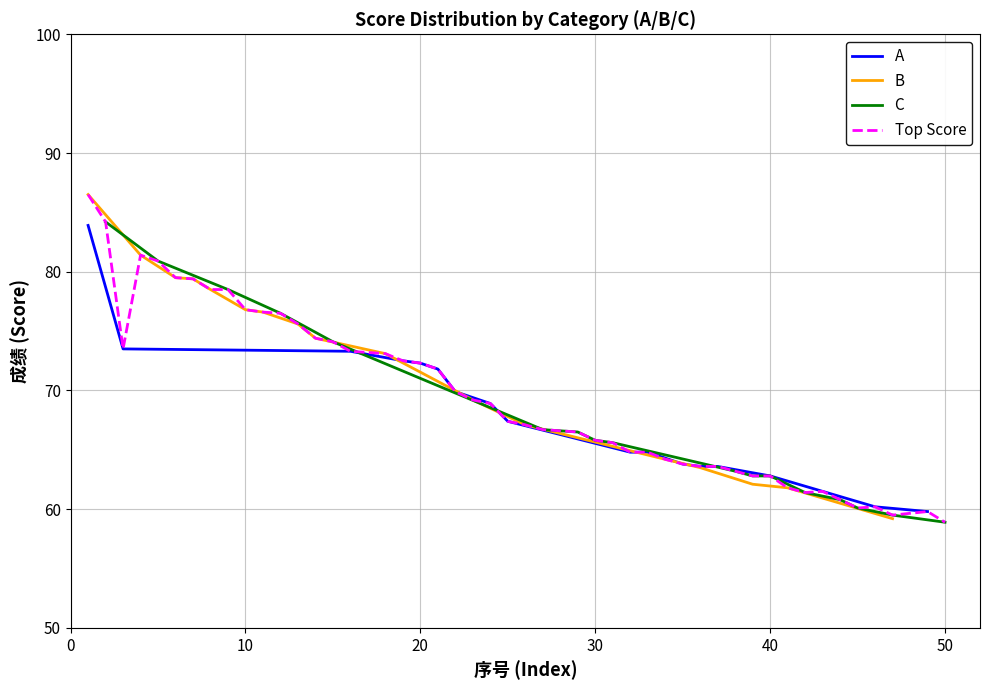

What is the maximum value for A?

83.9